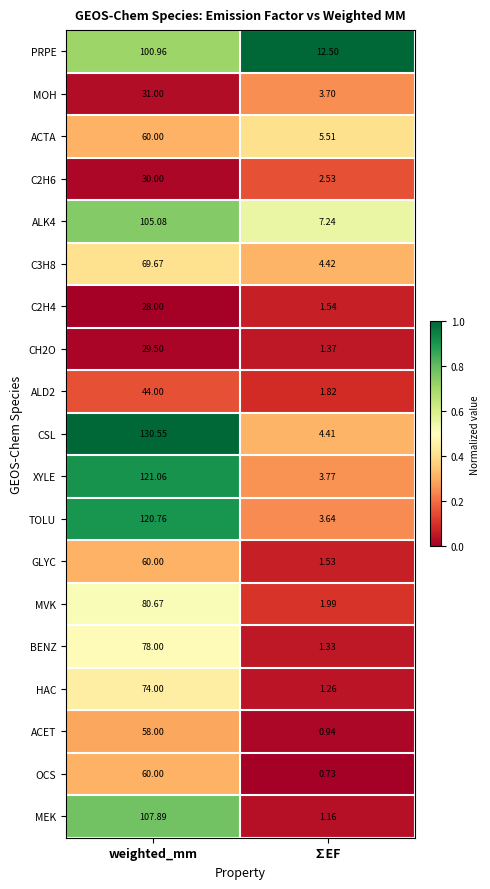

At which label does BENZ reach its minimum?

∑EF